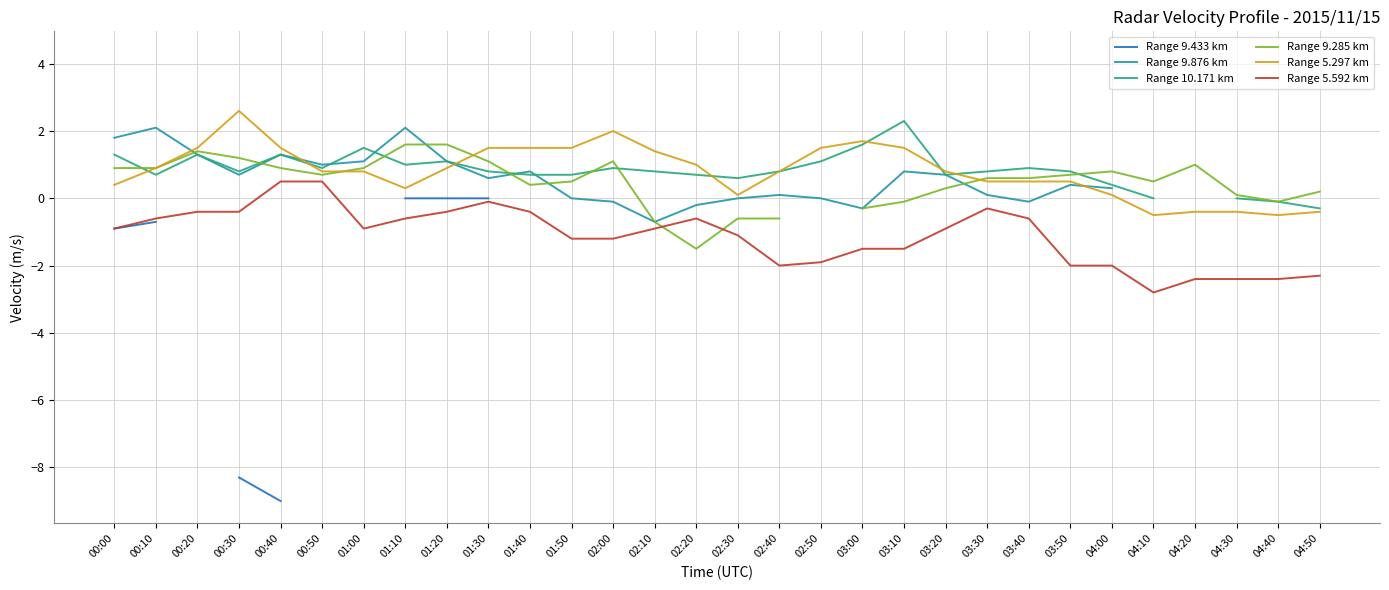

Which has a higher value, 02:00 or 00:50?

00:50